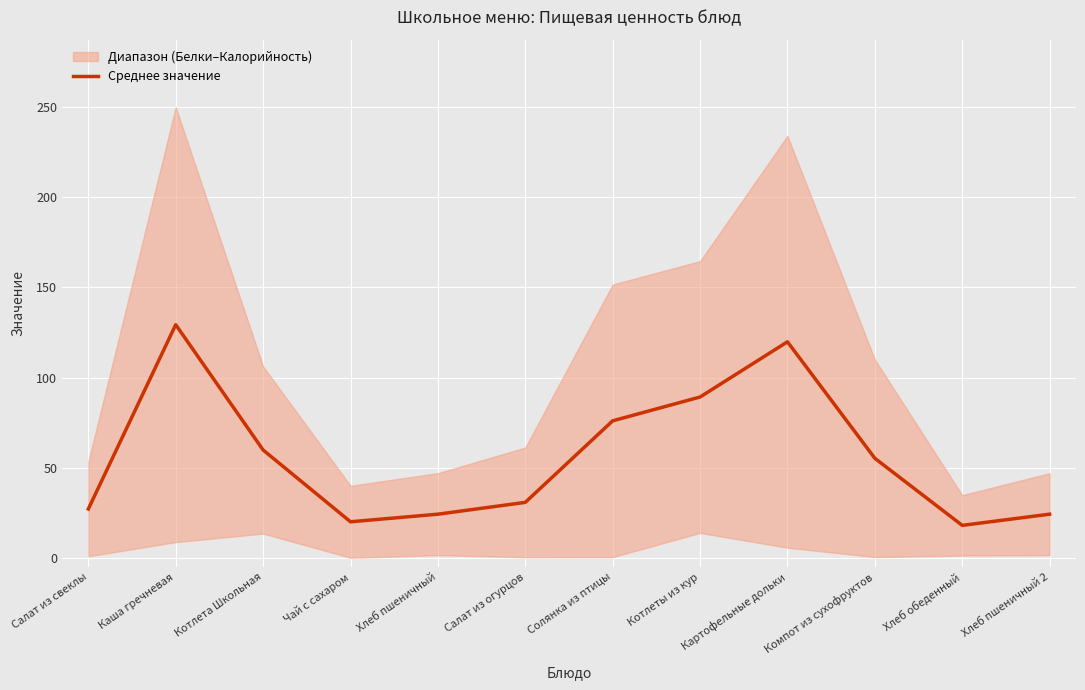

True or false: the data shows 48.1 at Каша гречневая.

False